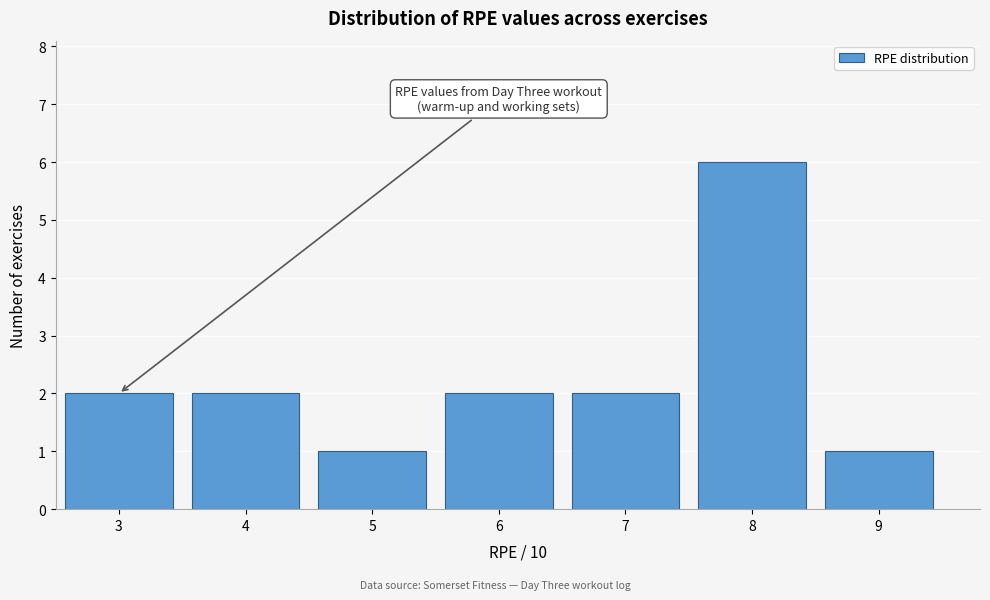

Reading left to right, list every bar in this chart as the range it spans on the x-axis followed by its height. The values are not printed on the chart, so give them approximately, as read against the axis.

2.5 to 3.5: 2
3.5 to 4.5: 2
4.5 to 5.5: 1
5.5 to 6.5: 2
6.5 to 7.5: 2
7.5 to 8.5: 6
8.5 to 9.5: 1